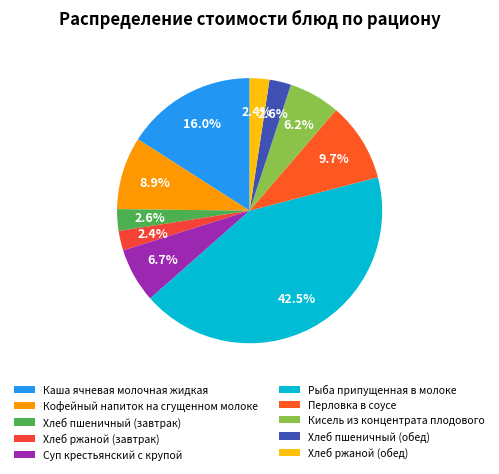

Do Кофейный напиток на сгущенном молоке and Кисель из концентрата плодового together represent more than half of the pie?

No